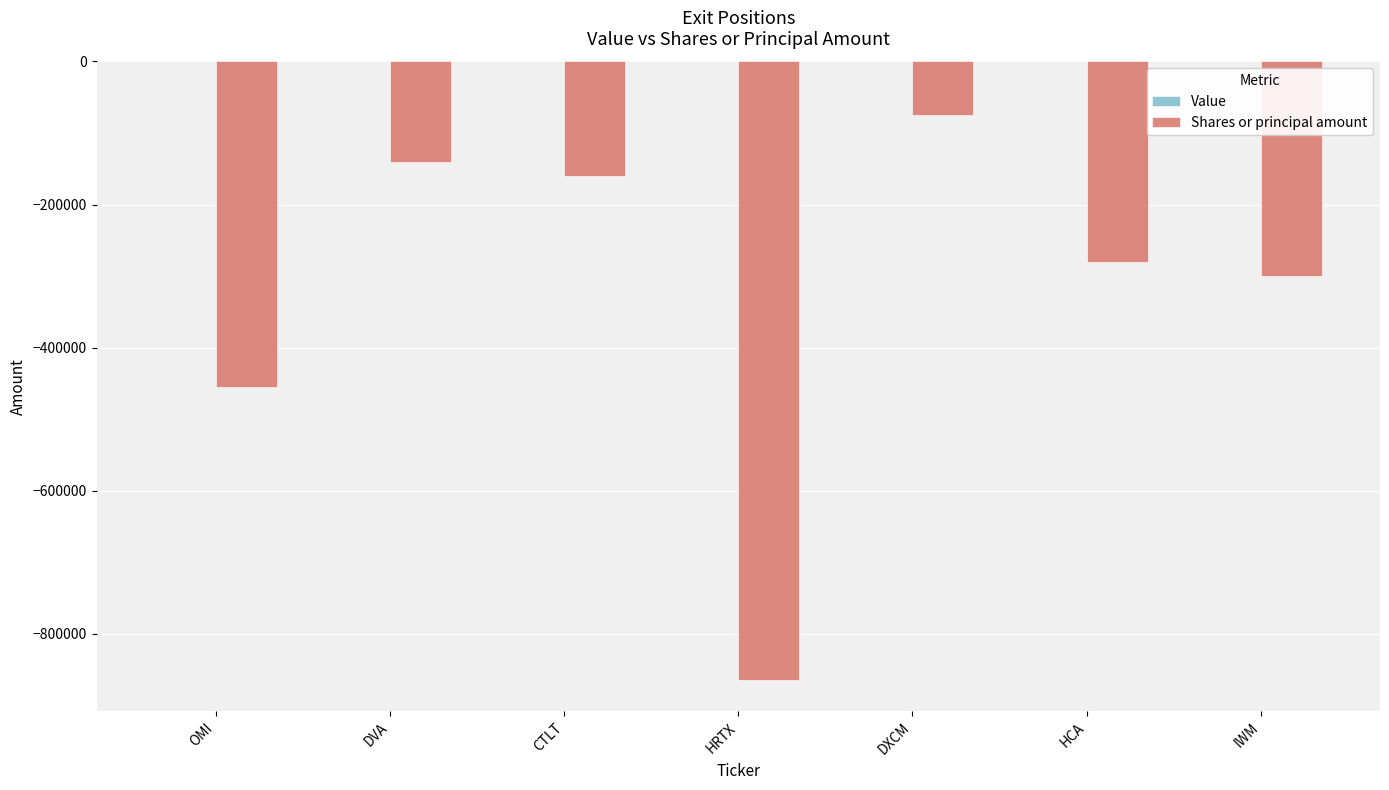

What is the label of the 3rd bar from the right?

DXCM